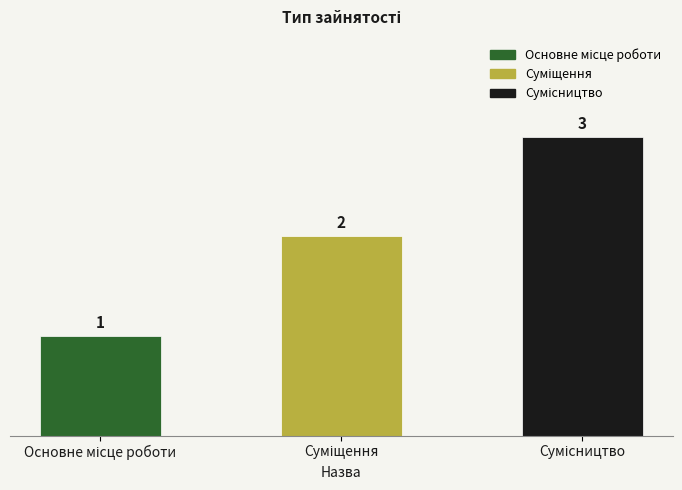

Count the values in the range 1 to 3.

3